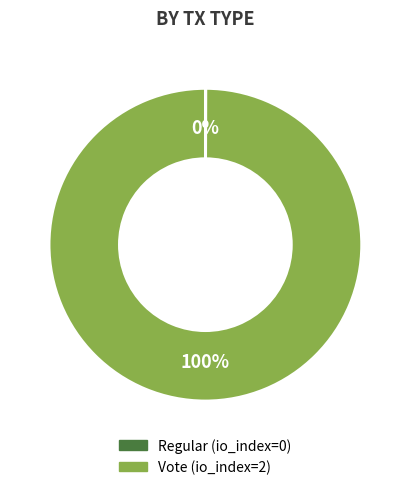

Which category has the biggest portion of the pie?

Vote (io_index=2)